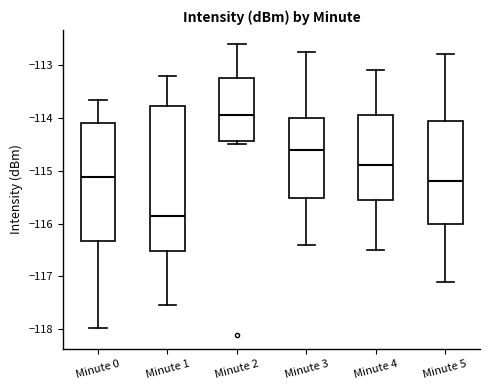

Which box has the highest median line?

Minute 2